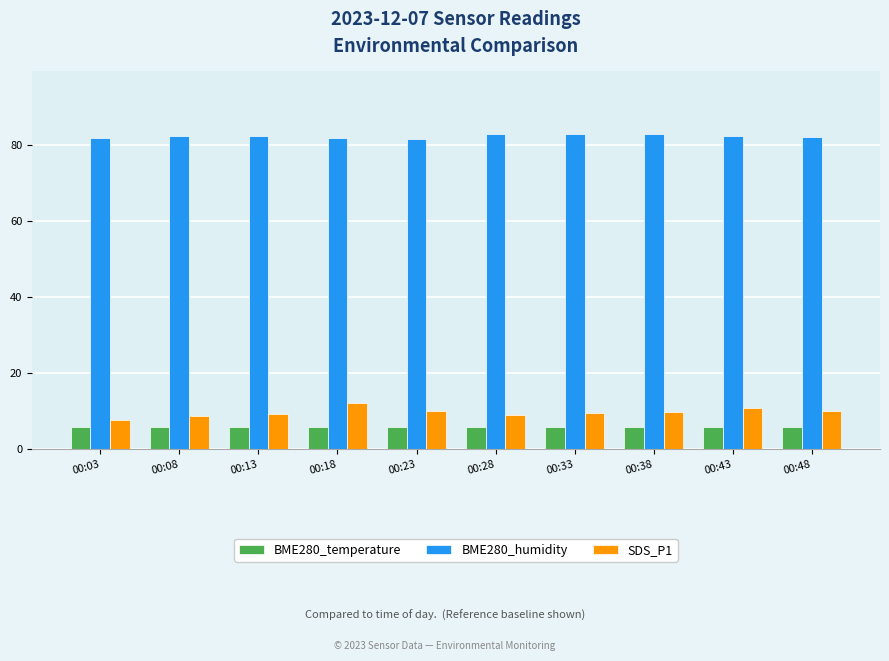

Which series has the widest spread of values?

SDS_P1